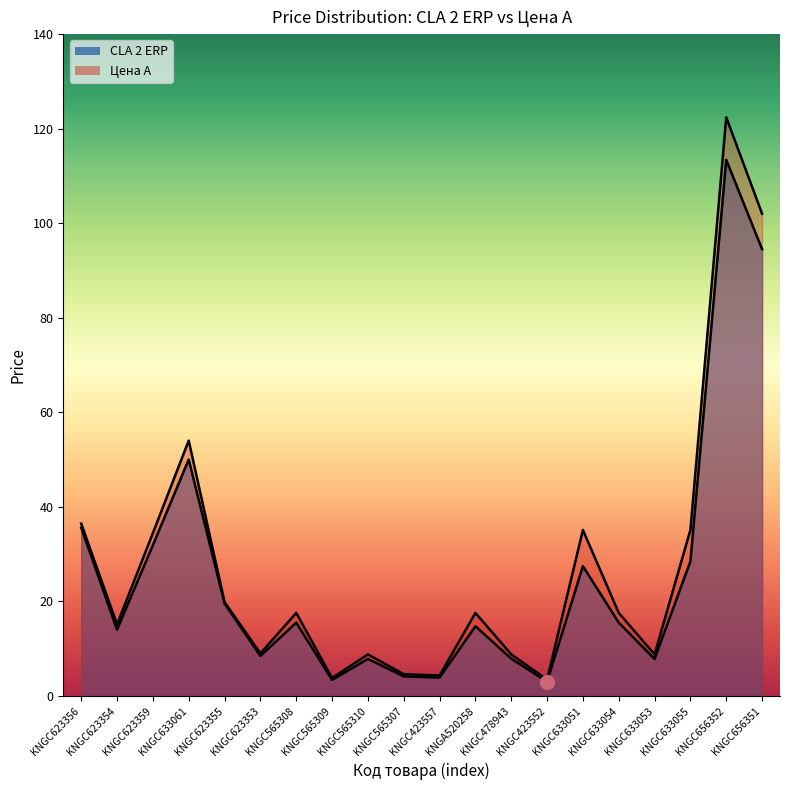

What is the label of the 6th point from the right?

KNGC633051